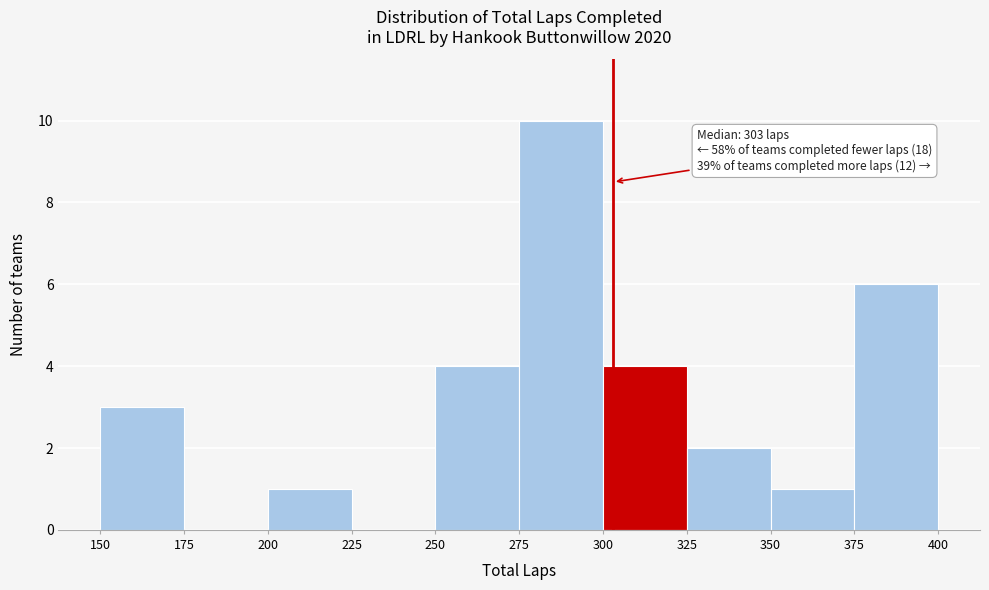

Which range on the x-axis has the tallest bar?

275 to 300